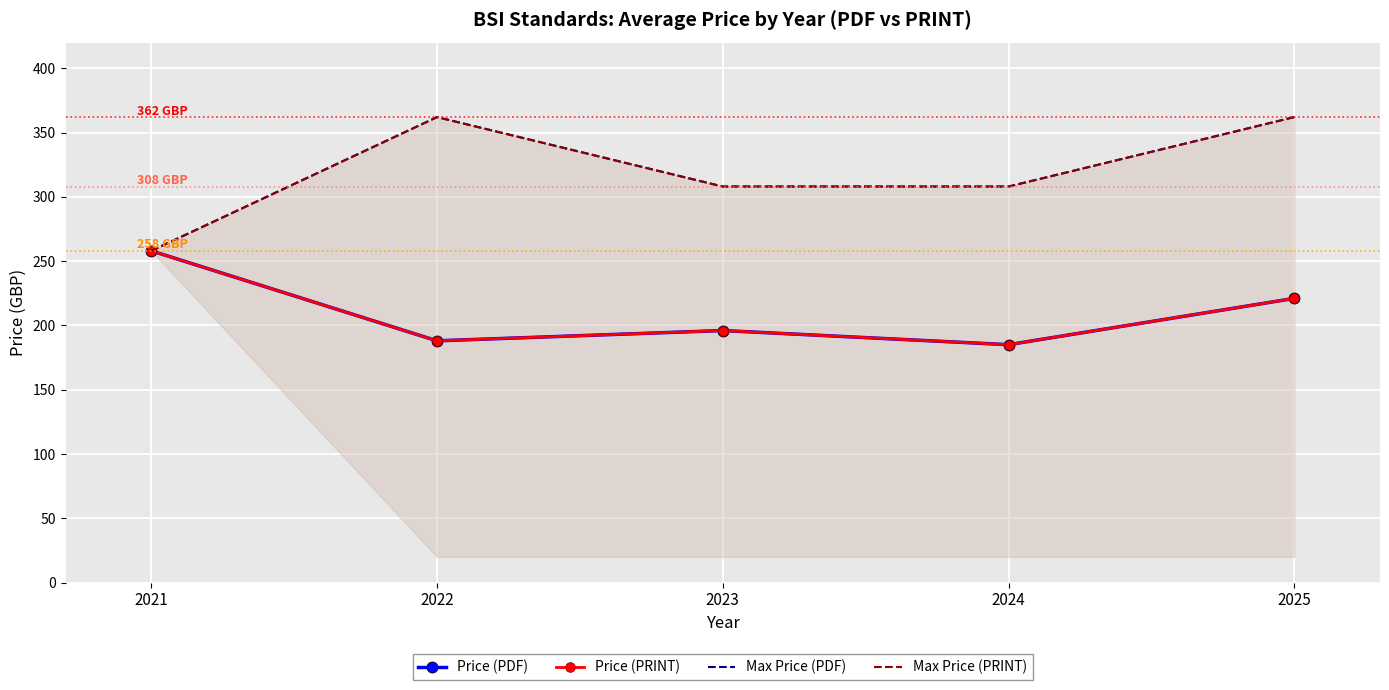

What is the highest value of the Max Price (PRINT) series?

362